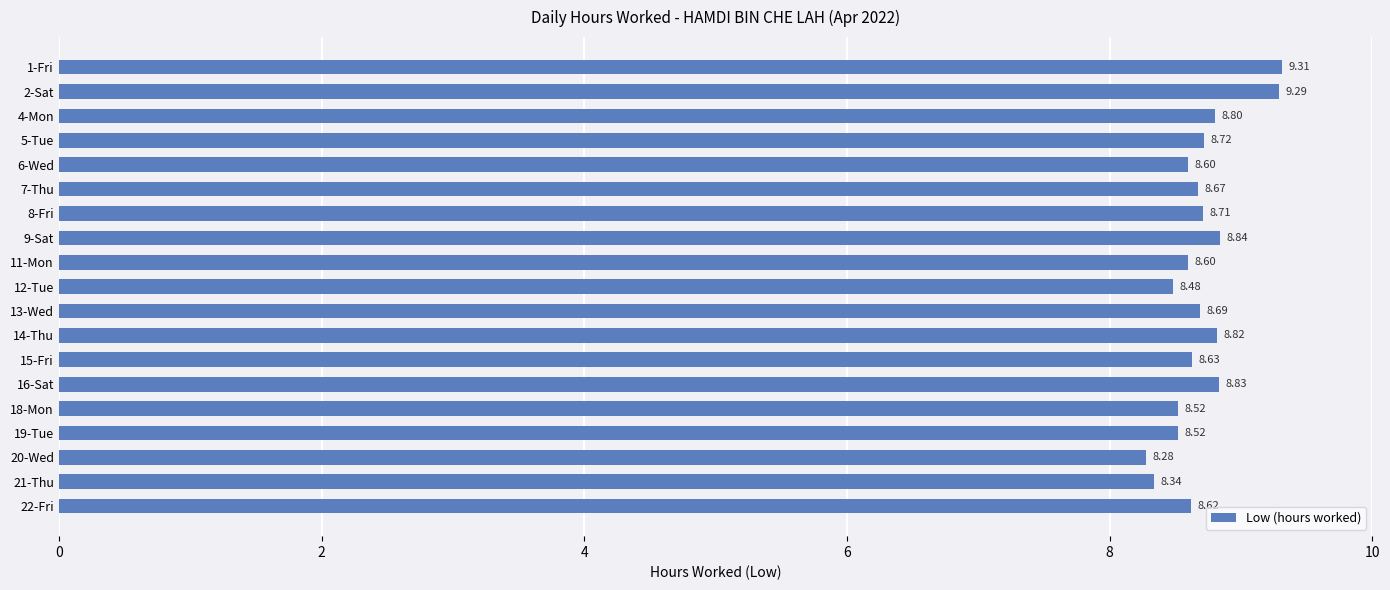

Are the bars grouped side by side (vs. stacked)?

No